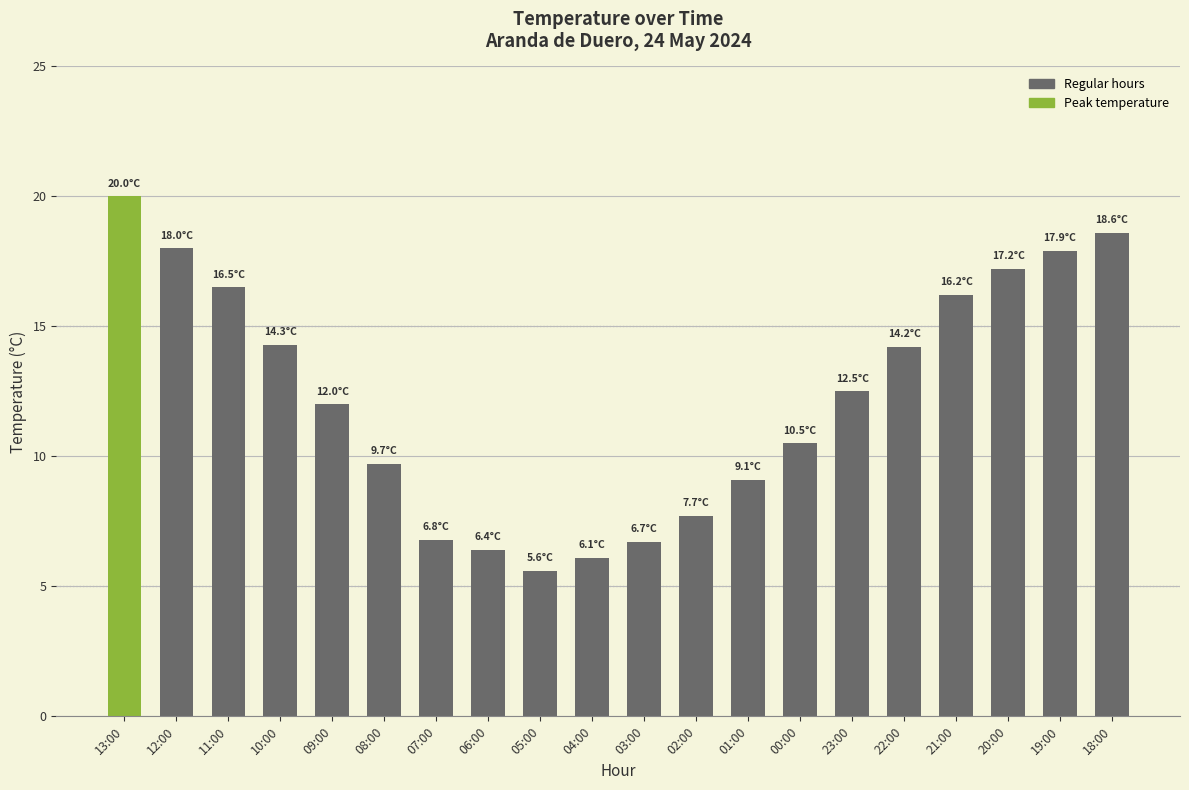

What is the value of the 18th bar from the left?

17.2